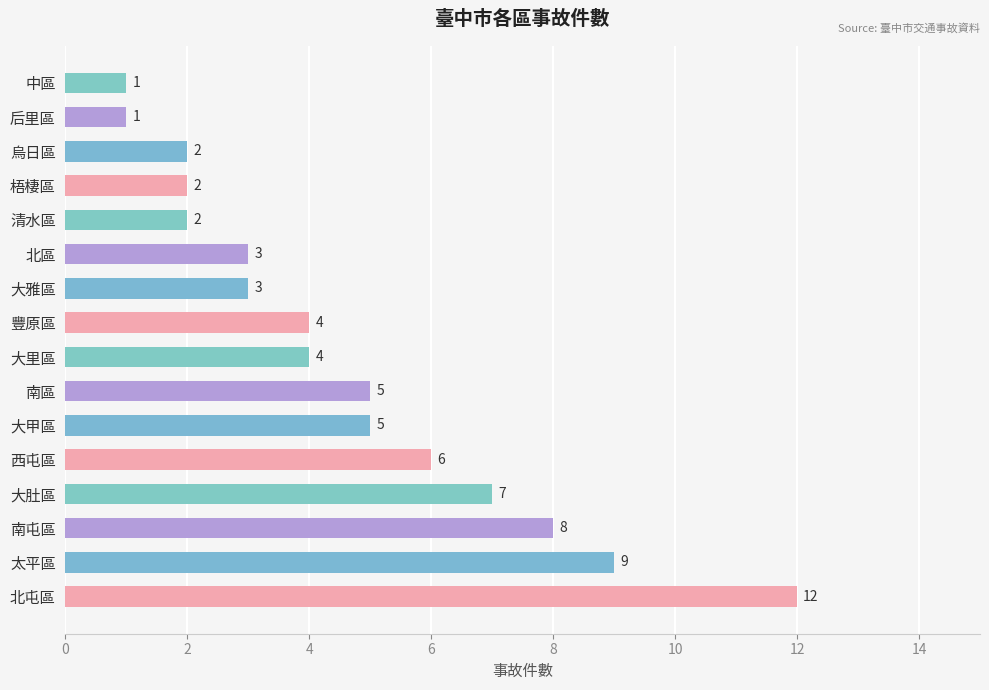

True or false: the data shows 3 at 清水區.

False